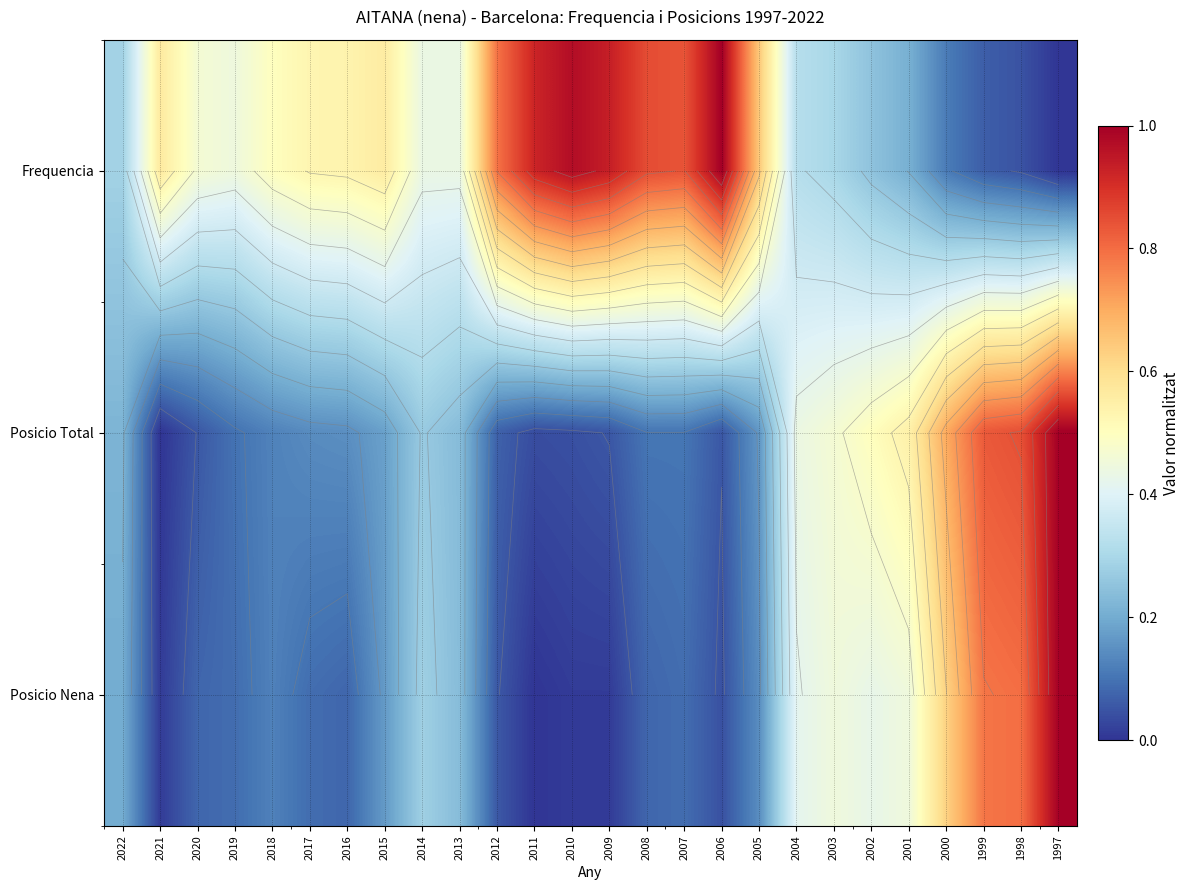

The Posicio Nena series shows 0.1 at 2008. True or false?

True